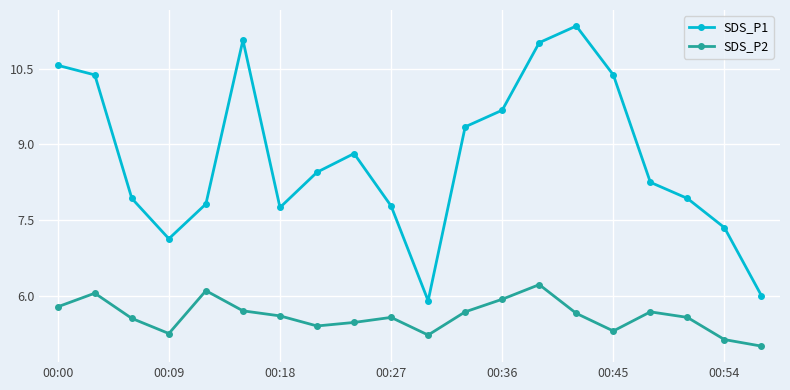

List the series in order of their peak value, highest first.

SDS_P1, SDS_P2